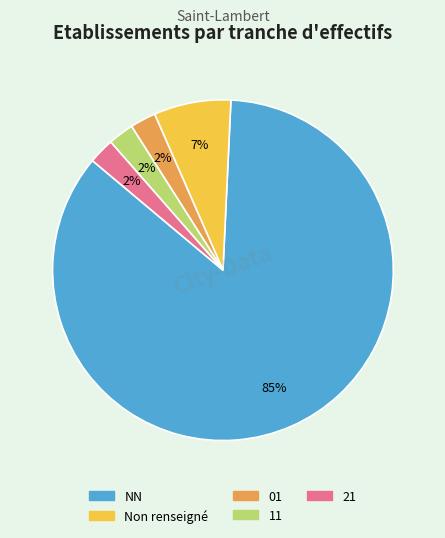

Is there a majority slice in this chart?

Yes